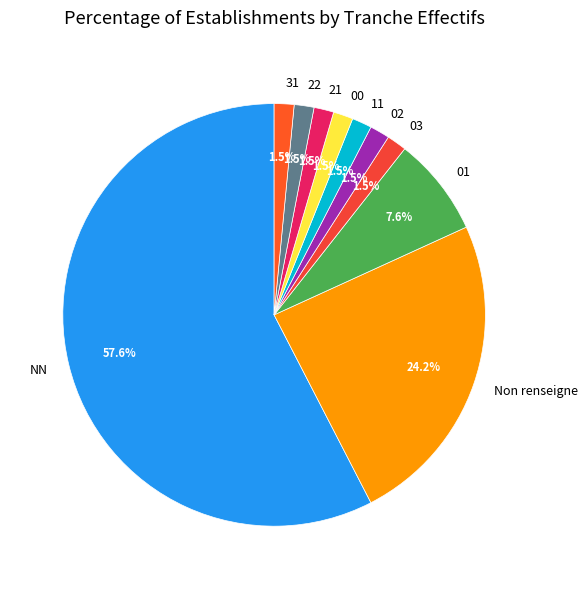

Count the number of slices in the pie.

10